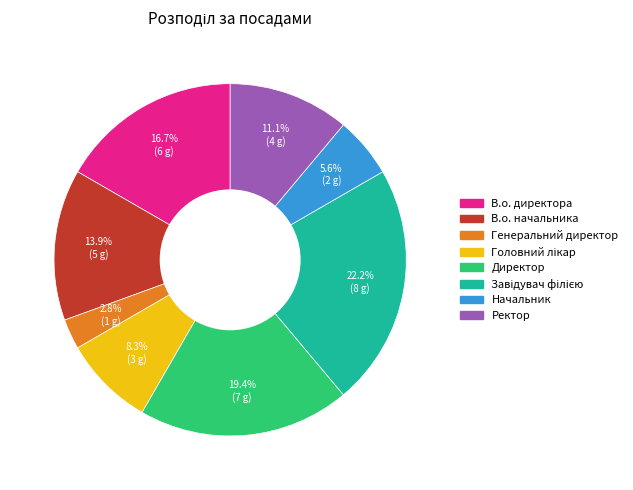

Which has a higher value, Директор or Ректор?

Директор